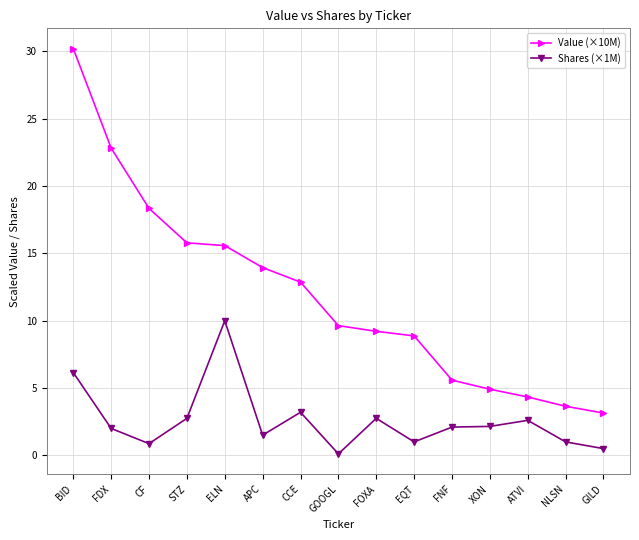

What is the value of the Shares (×1M) point at the 11th from the left?

2.1